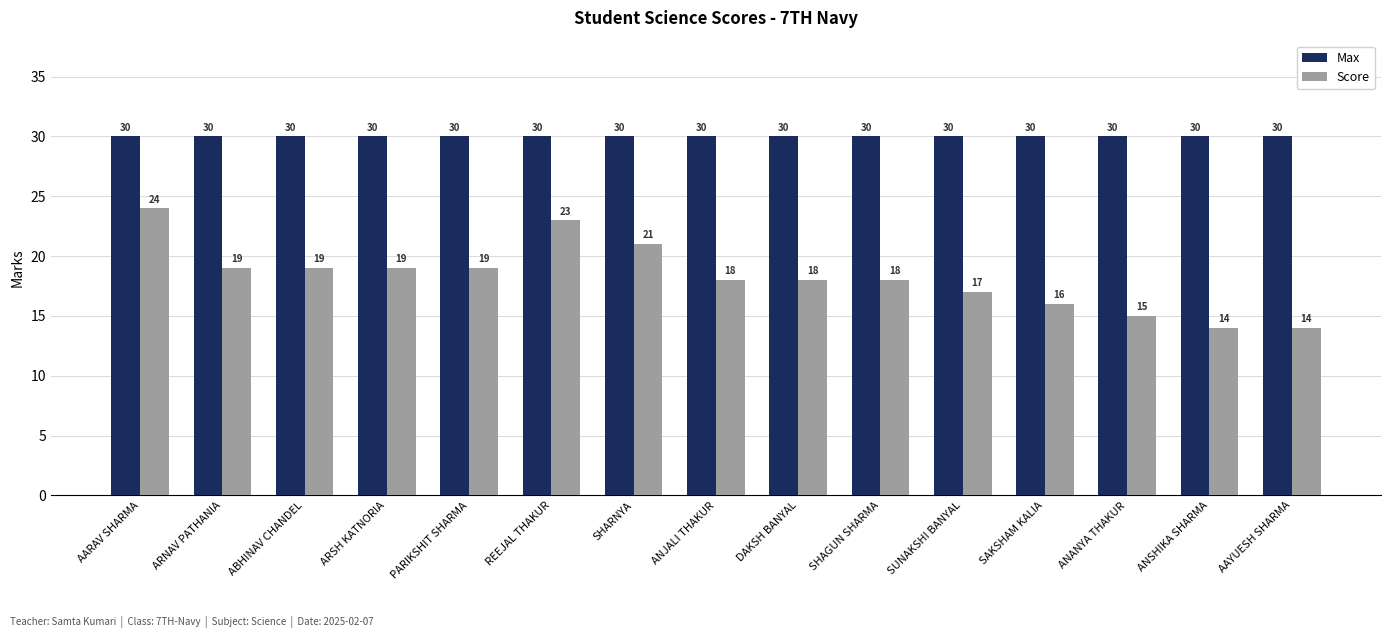

At how many categories does at least one series exceed 14?

15